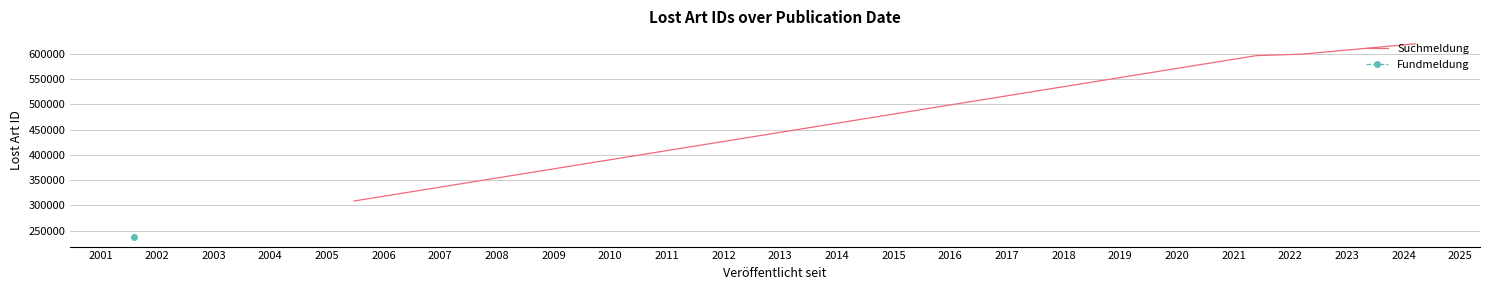

What is the maximum value for Suchmeldung?

619427